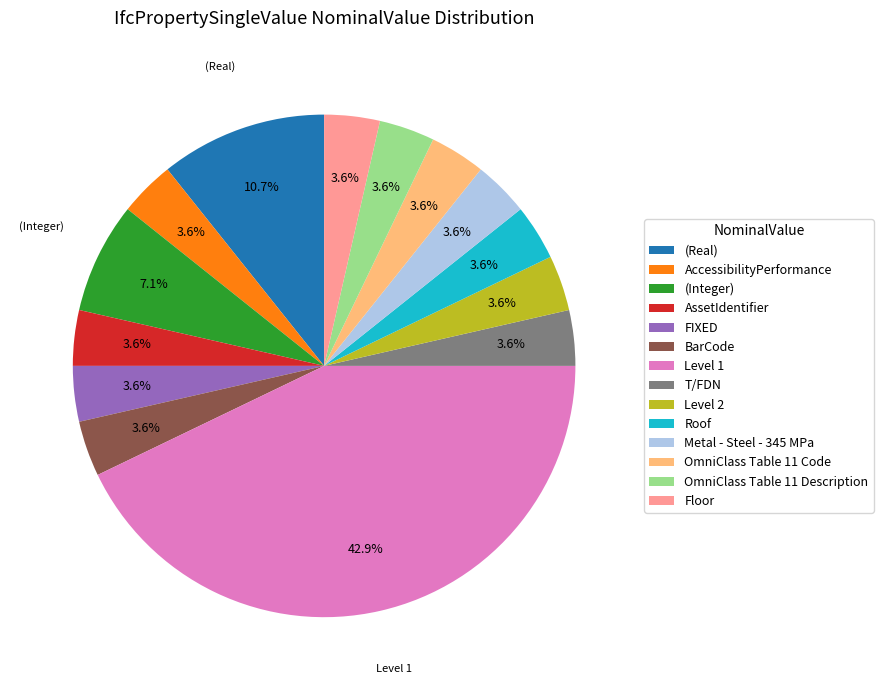

Is it true that (Integer) is 14% of the pie?

False